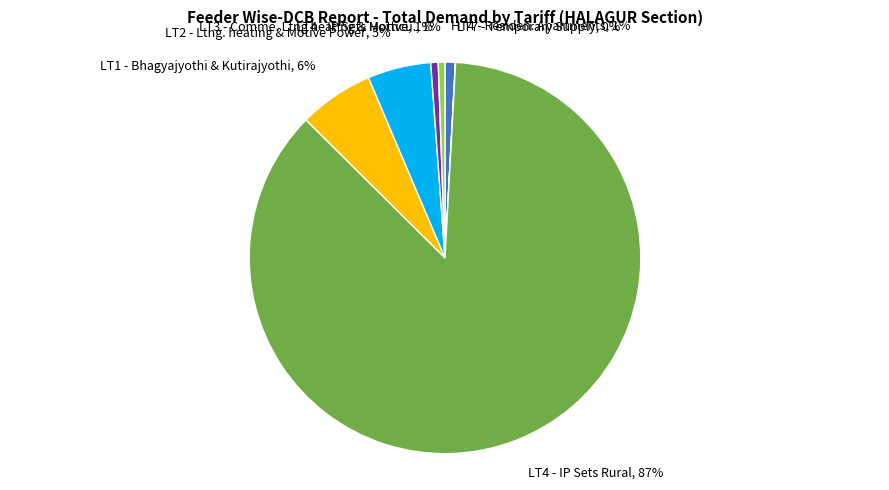

True or false: LT4 - IP Sets Rural accounts for 76% of the total.

False